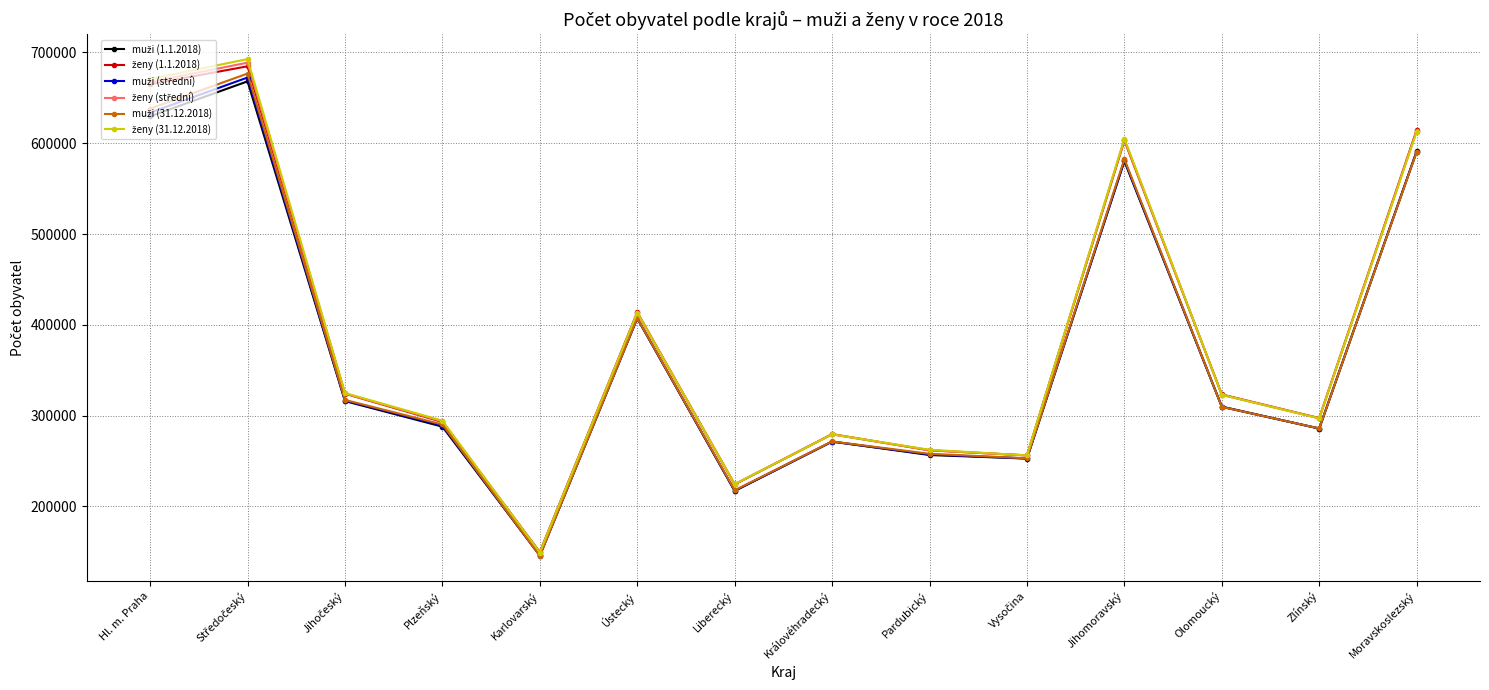

What is the label of the 8th point from the left?

Královéhradecký